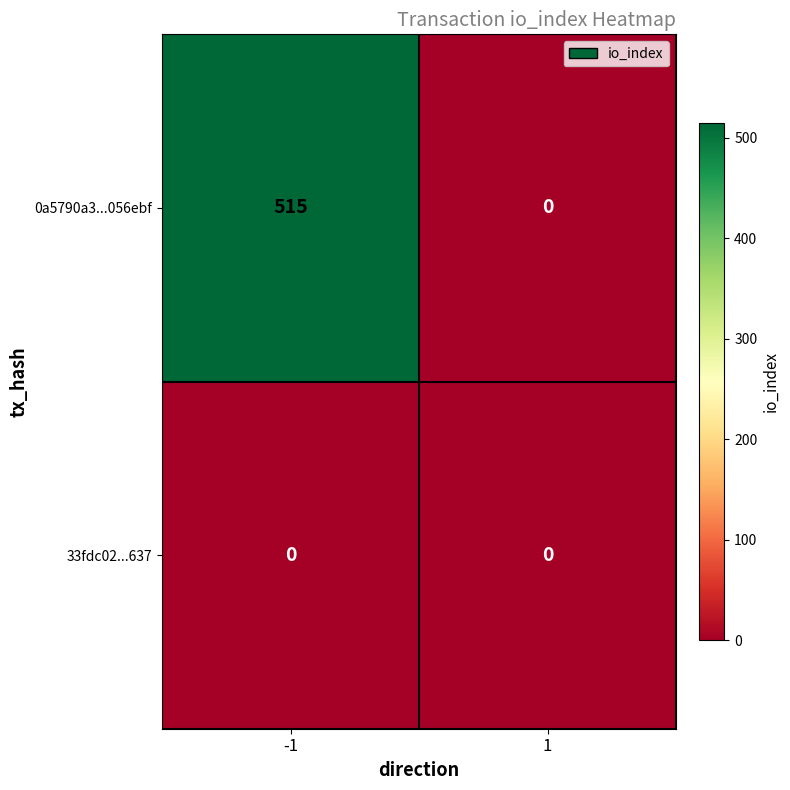

At how many categories does at least one series exceed 473?

1